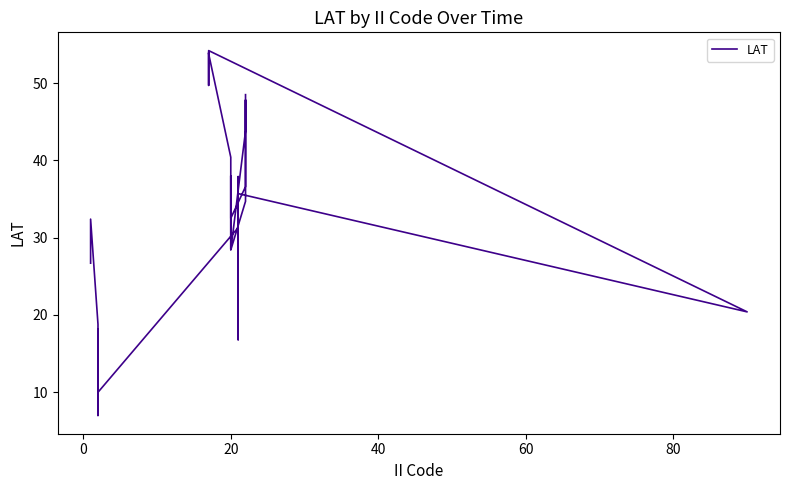

What is the average value?

32.0